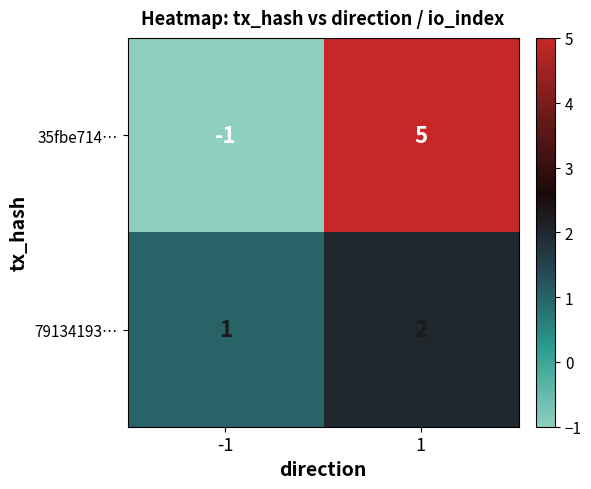

Which series has the largest total across all categories?

35fbe714…